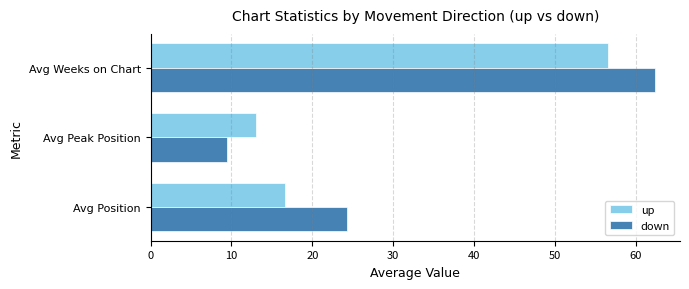

List the series in order of their overall mean, highest first.

down, up